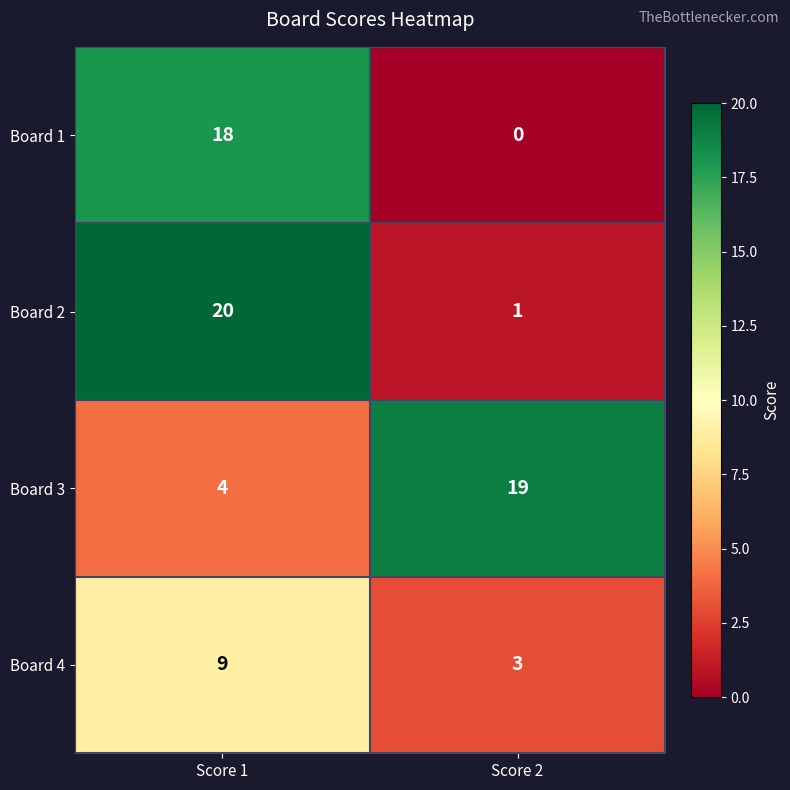

At which category does the chart reach its minimum across all series?

Score 2